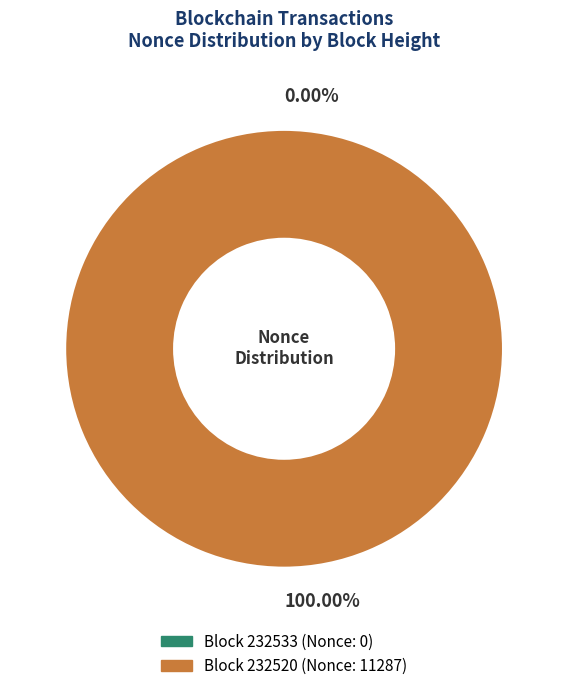

How many segments does this pie chart have?

2